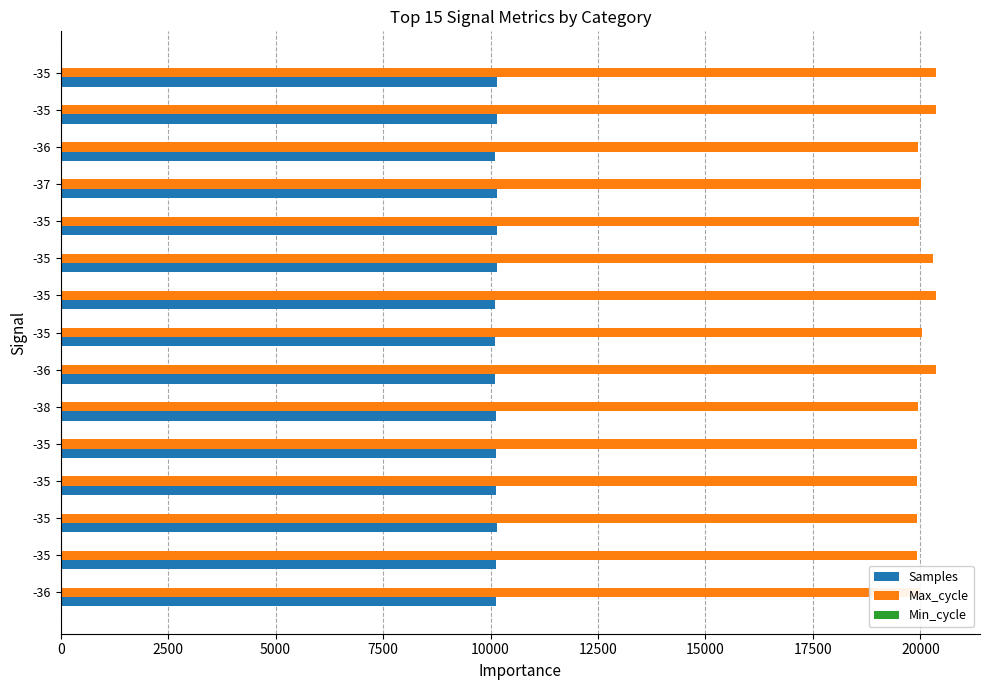

What is the value of the Max_cycle bar at the 10th from the left?

20291.0